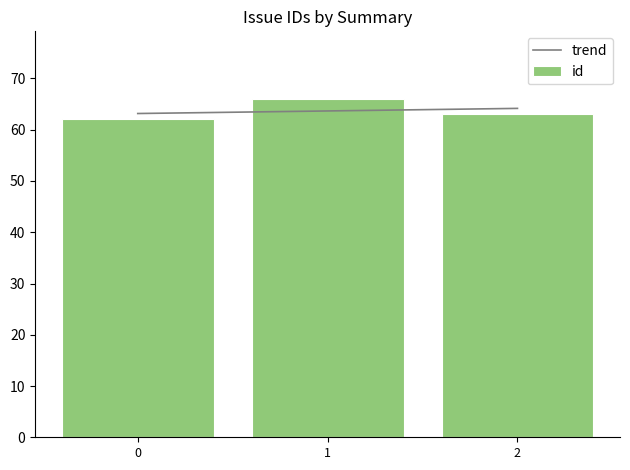

At which category is the sum across all series the highest?

1